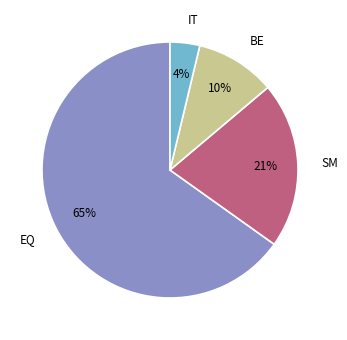

To the nearest percent, what is the difference between the SM and BE slice percentages?

11%